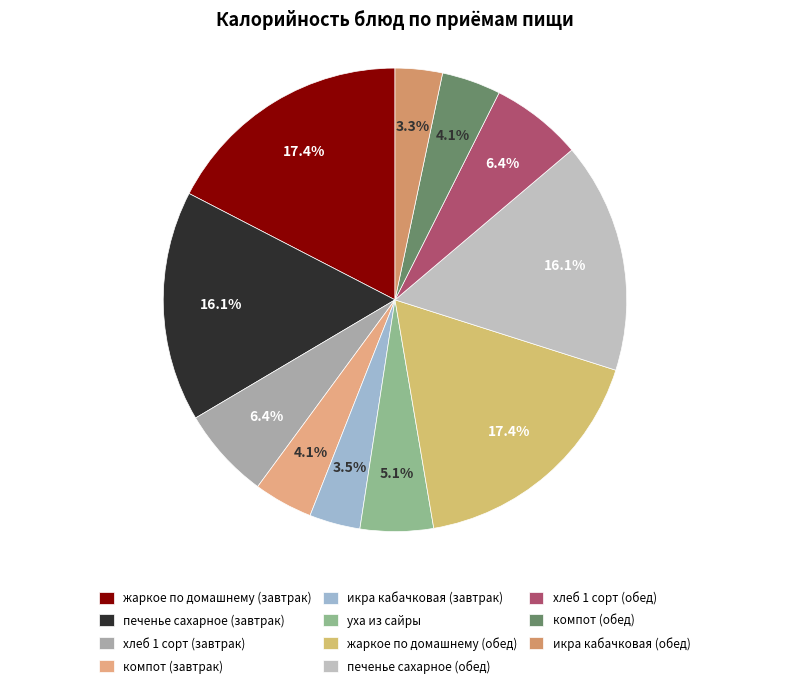

Between компот (обед) and печенье сахарное (обед), which is larger?

печенье сахарное (обед)